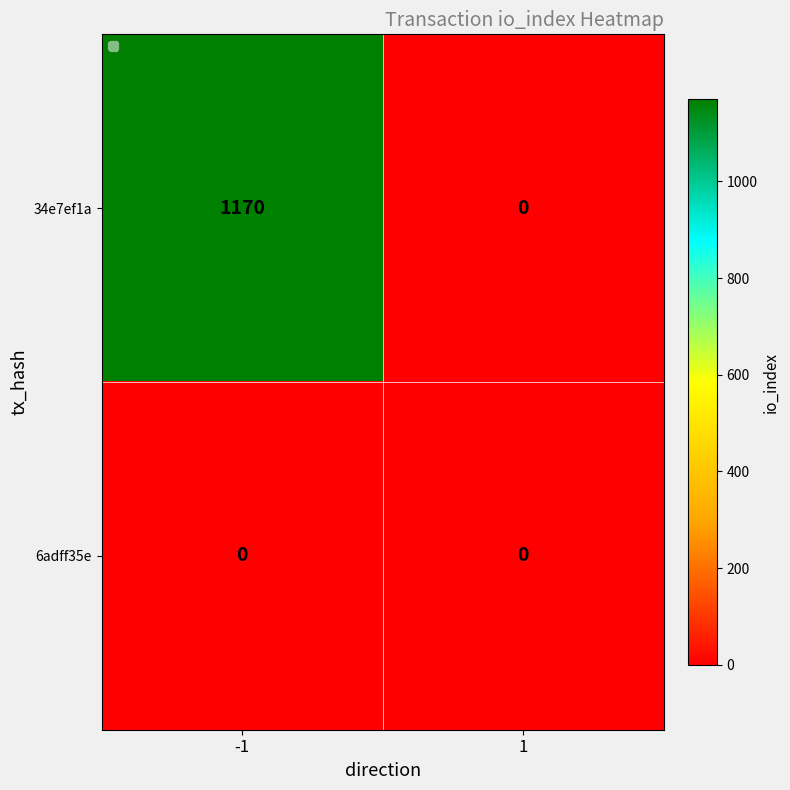

List the series in order of their overall mean, lowest first.

6adff35e, 34e7ef1a